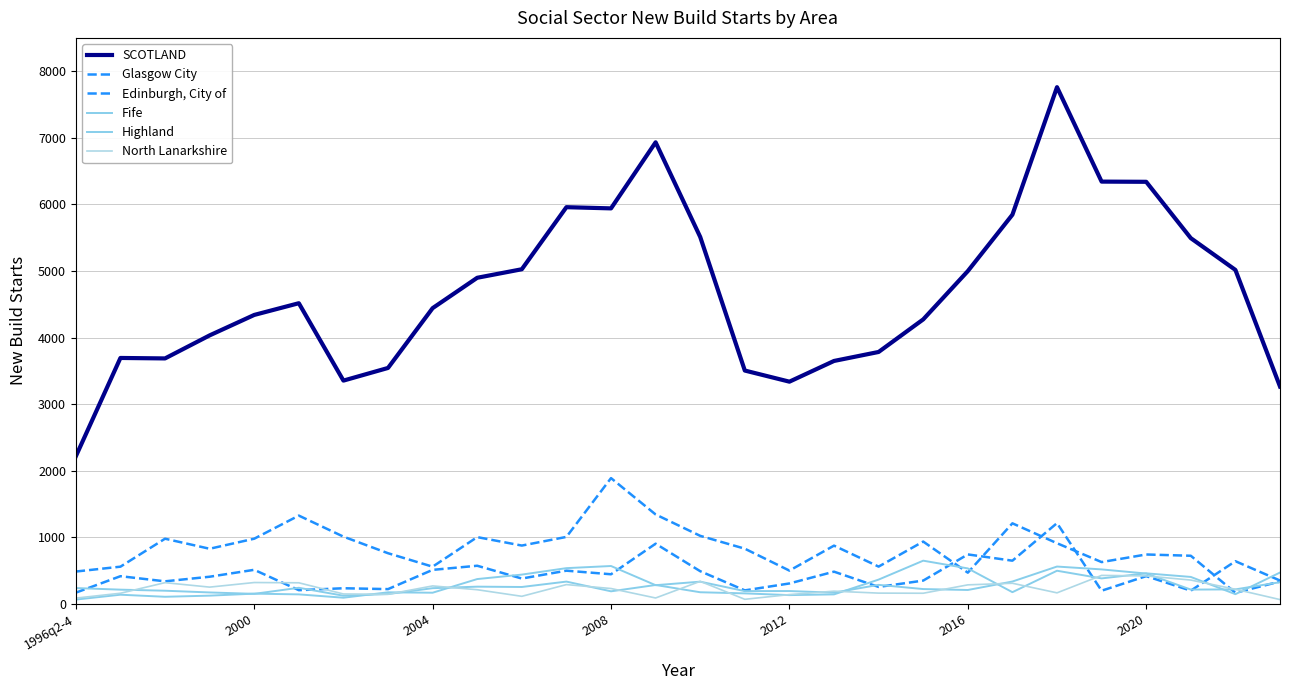

Is this an area chart (filled region under the line)?

No